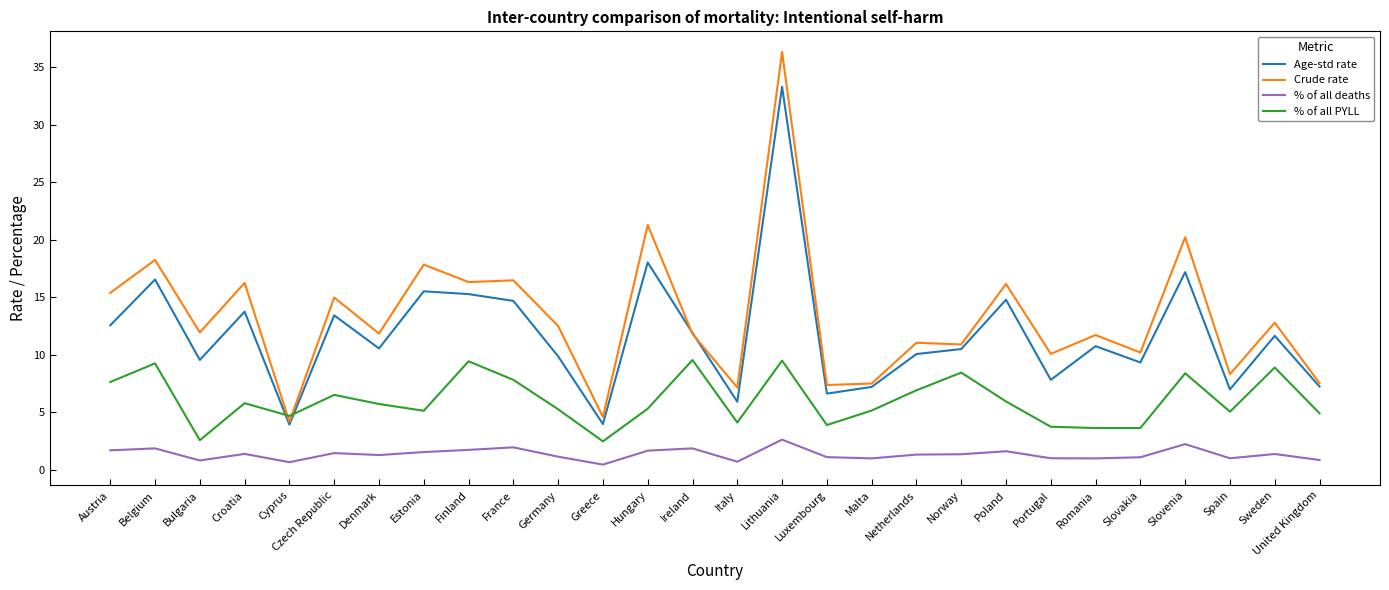

Rank the series at Greece from highest to lowest value.

Crude rate, Age-std rate, % of all PYLL, % of all deaths